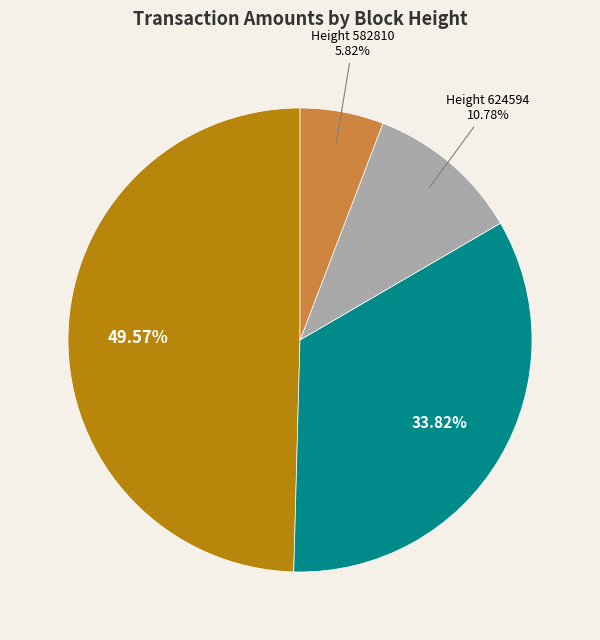

Is there any slice that represents more than half of the pie?

No